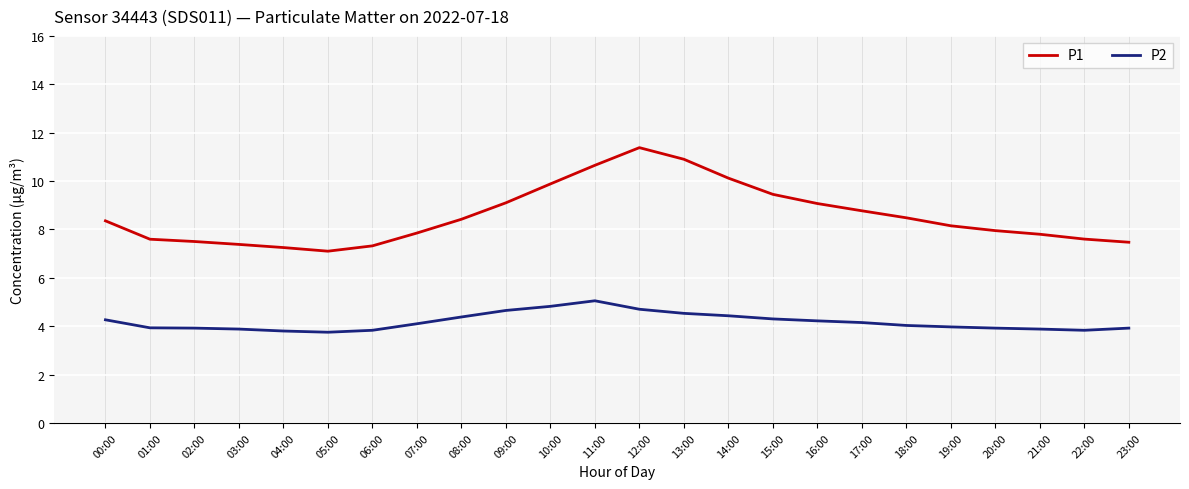

Is the value of P1 at 23:00 greater than the value of P2 at 23:00?

Yes